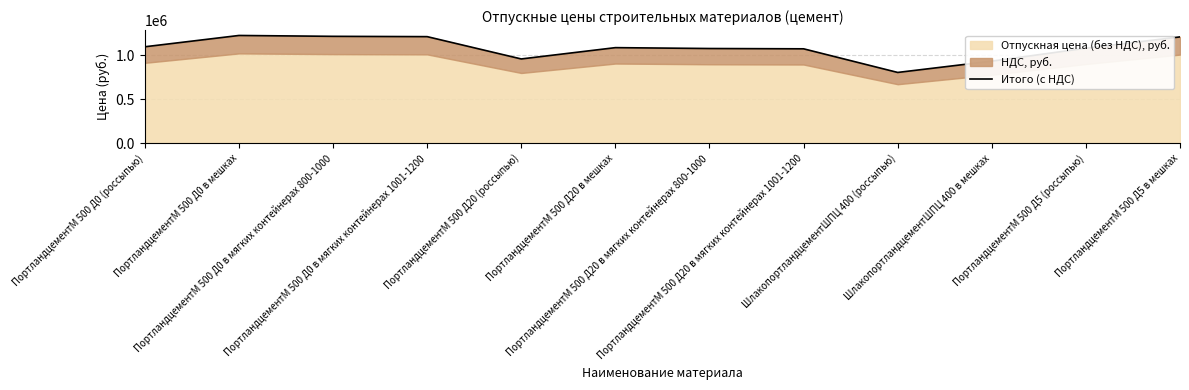

True or false: there are more than 2 points higher than both neighbors.

False